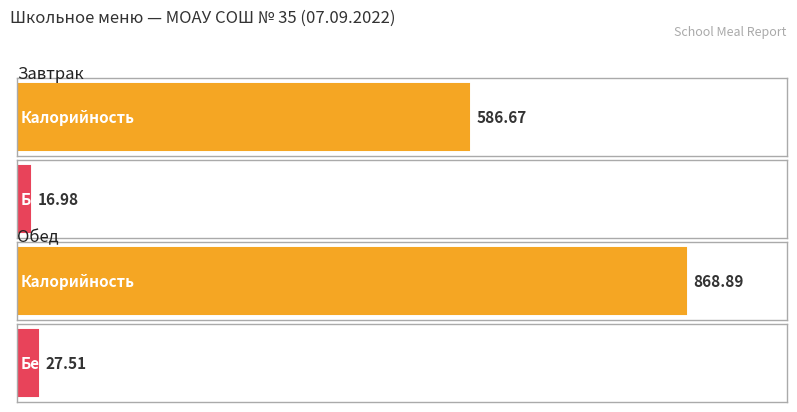

What is the sum of all Калорийность values?

1455.6